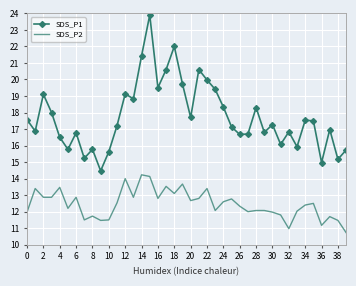

What is the maximum value shown in the chart?

23.9